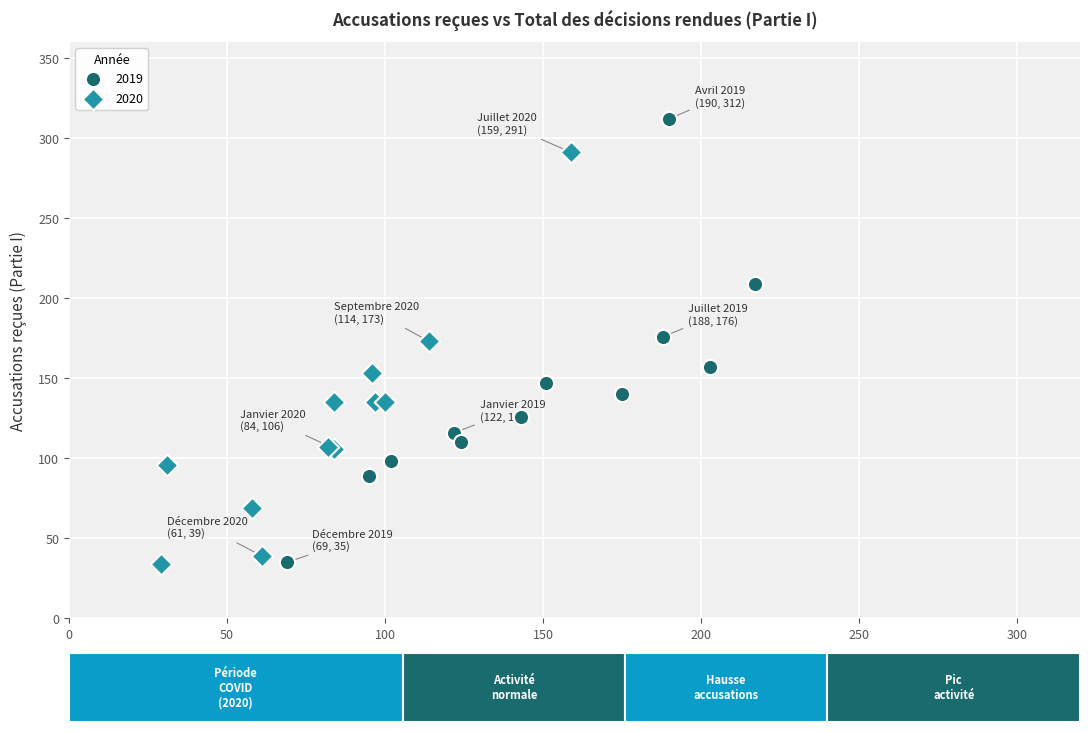

Which series reaches the maximum Y coordinate?

2019